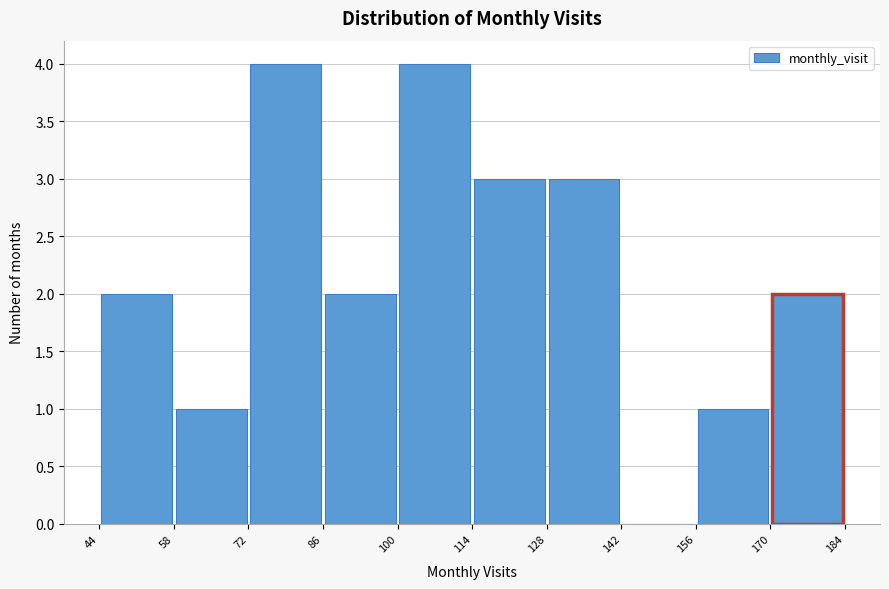

Reading left to right, transcribe this chart: for each bar, give the range it covers on the x-axis and its height. The values are not printed on the chart, so give them approximately, as read against the axis.

44 to 58: 2
58 to 72: 1
72 to 86: 4
86 to 100: 2
100 to 114: 4
114 to 128: 3
128 to 142: 3
142 to 156: 0
156 to 170: 1
170 to 184: 2